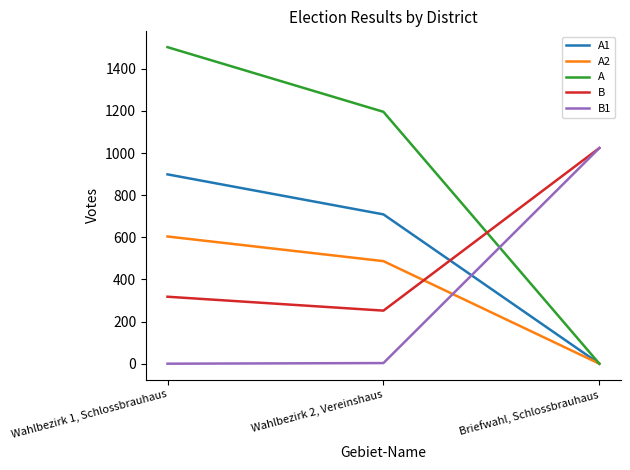

List the labels in order of A value, largest first.

Wahlbezirk 1, Schlossbrauhaus, Wahlbezirk 2, Vereinshaus, Briefwahl, Schlossbrauhaus